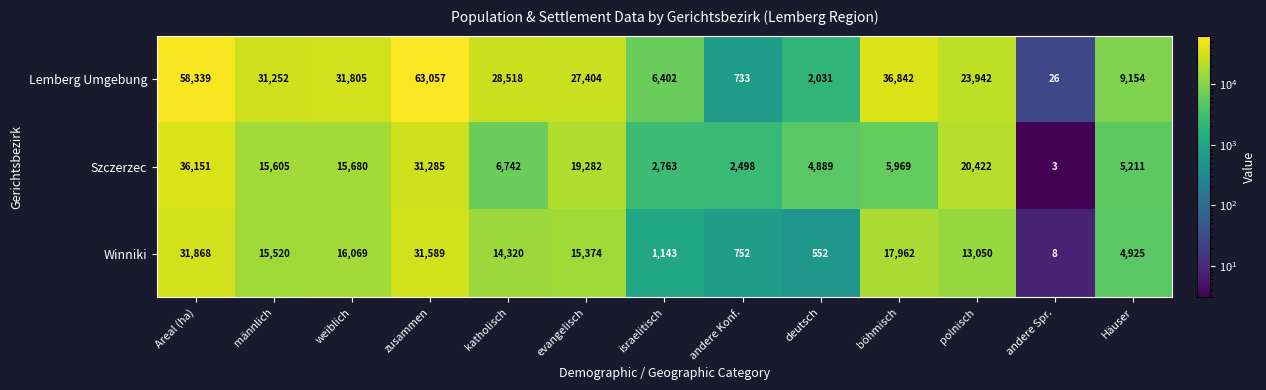

What is the spread (max minus min) of values at weiblich?

16125